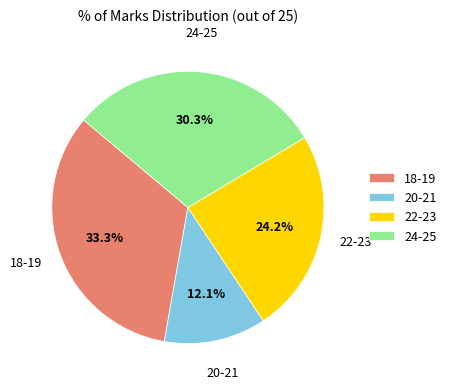

What is the smallest slice in the pie chart?

20-21